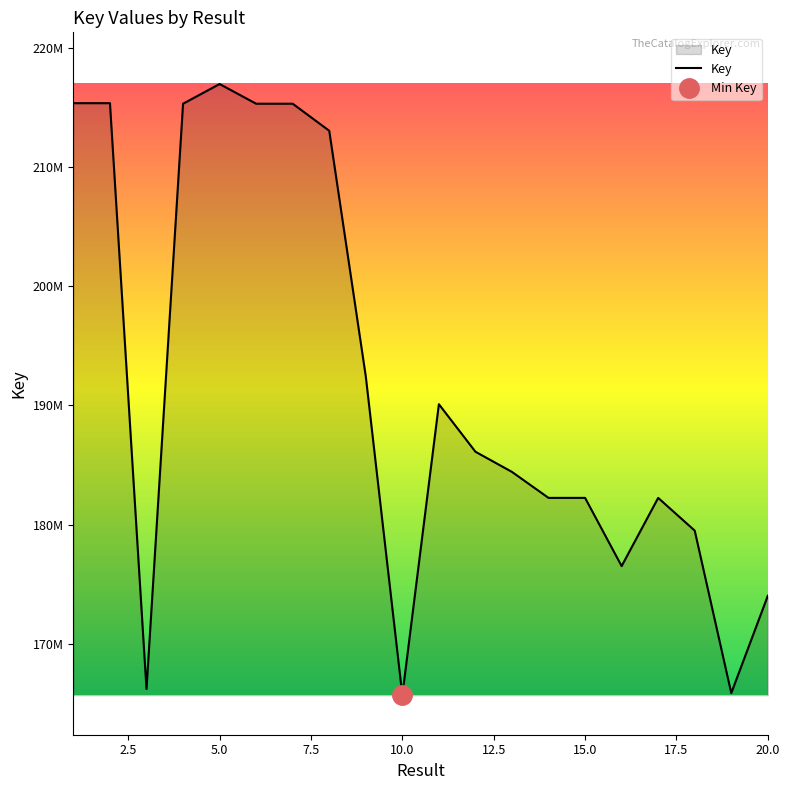

Does the chart display data point markers on the line(s)?

No